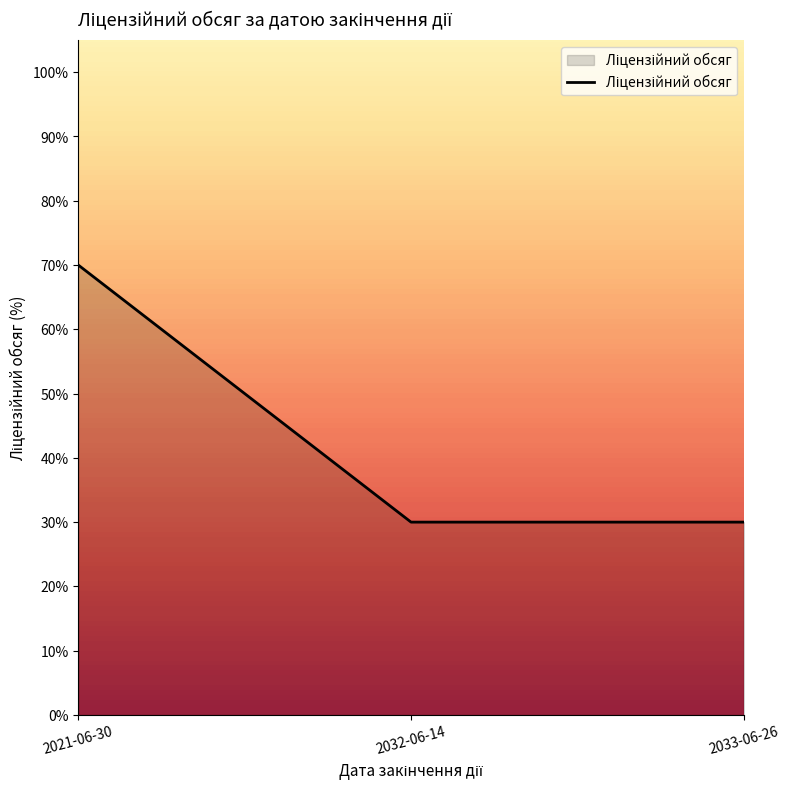

Reading right to left, list all the values displayed in this chart.

2033-06-26=30	2032-06-14=30	2021-06-30=70